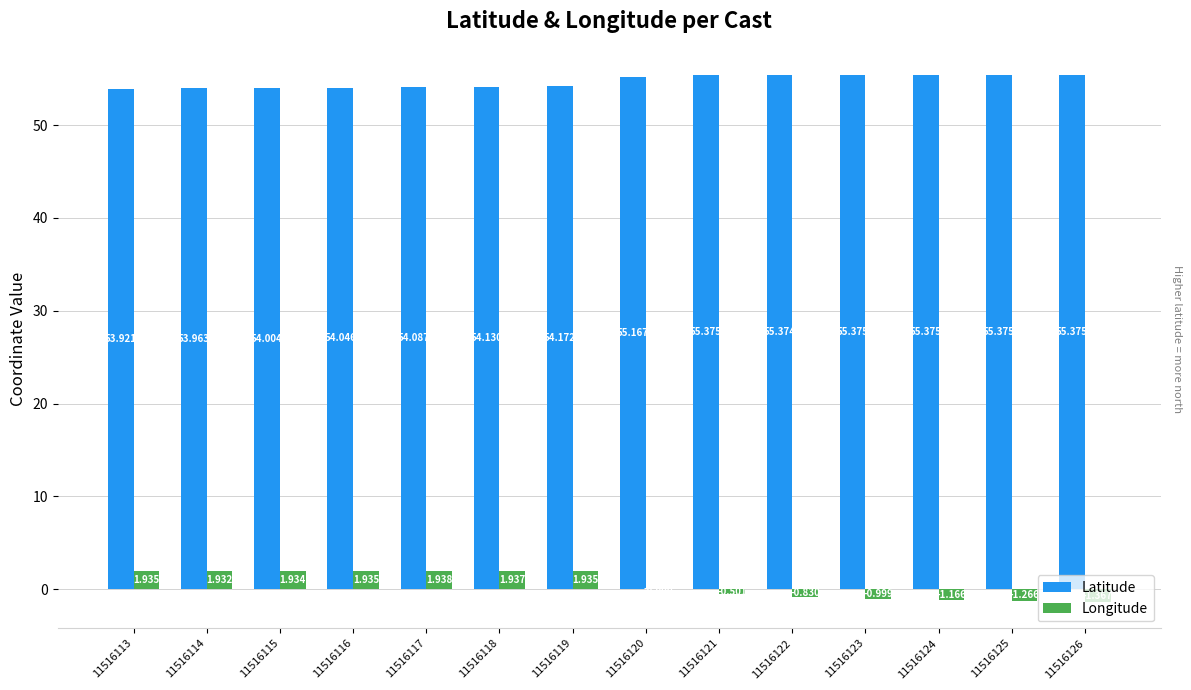

Read the Latitude value at 11516123.

55.4